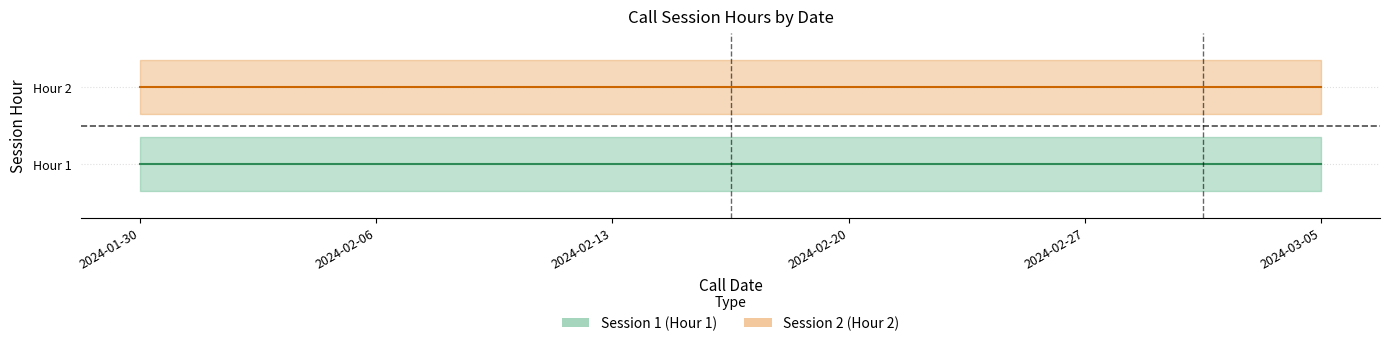

What is the minimum value for Session 1 (Hour 1)?

1